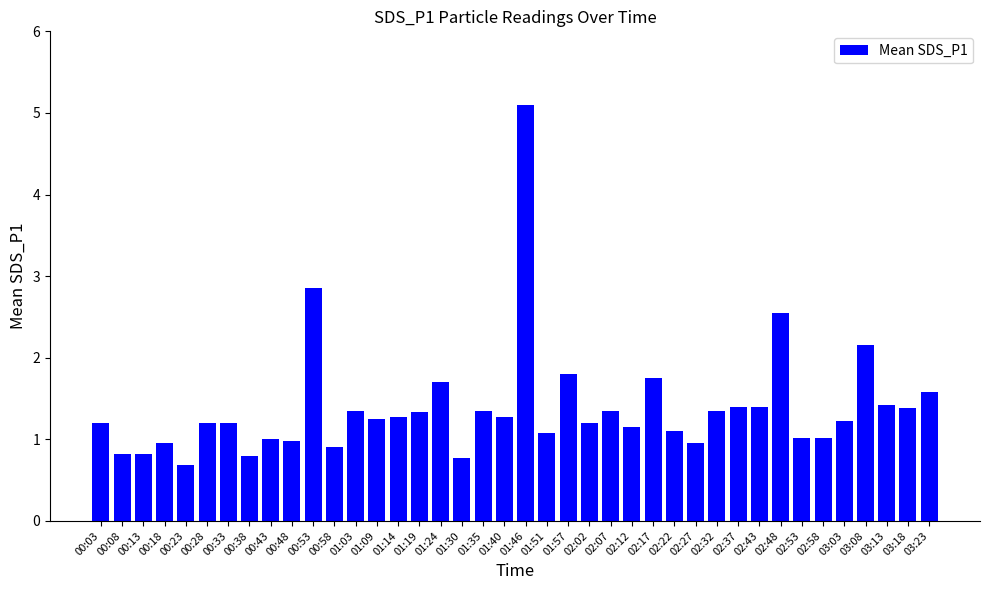

How many distinct data groups are displayed?

1